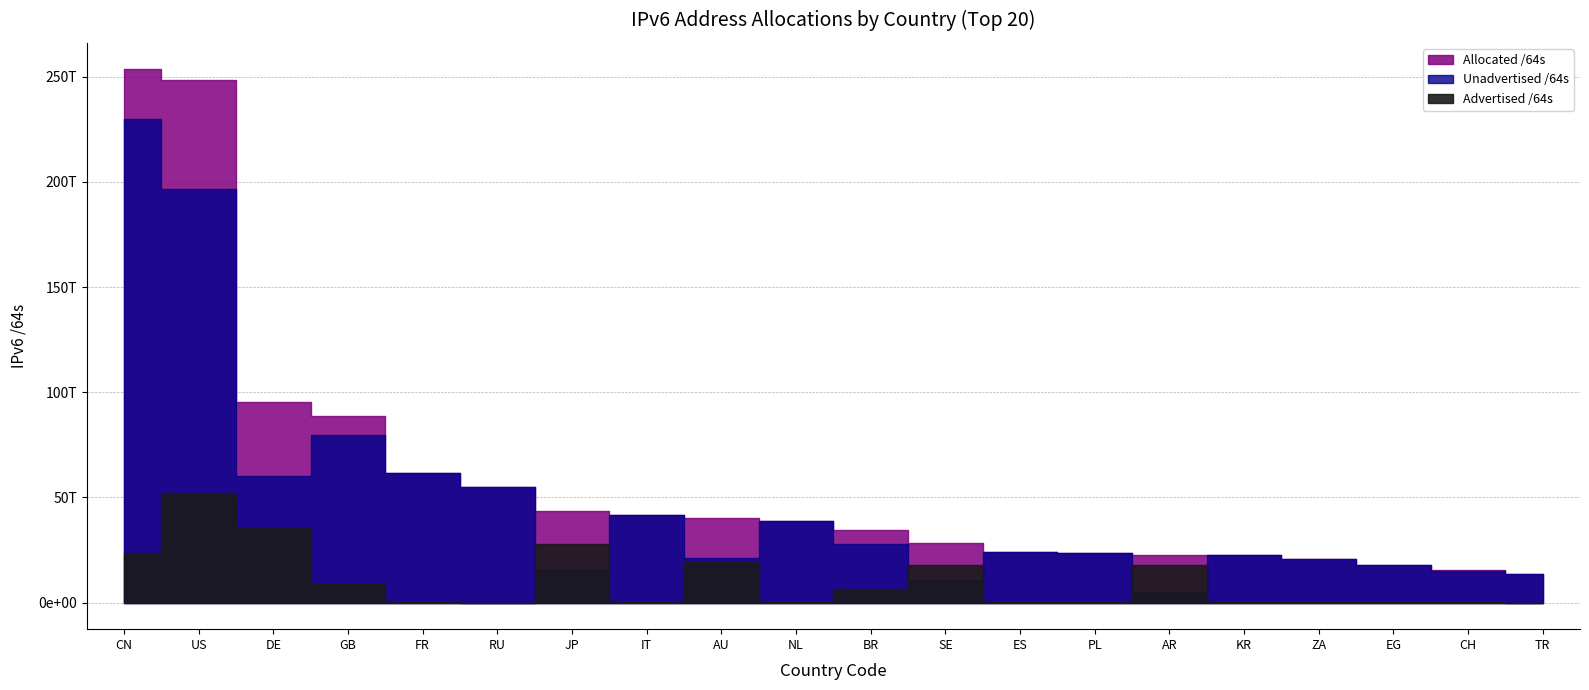

How many distinct data groups are displayed?

3